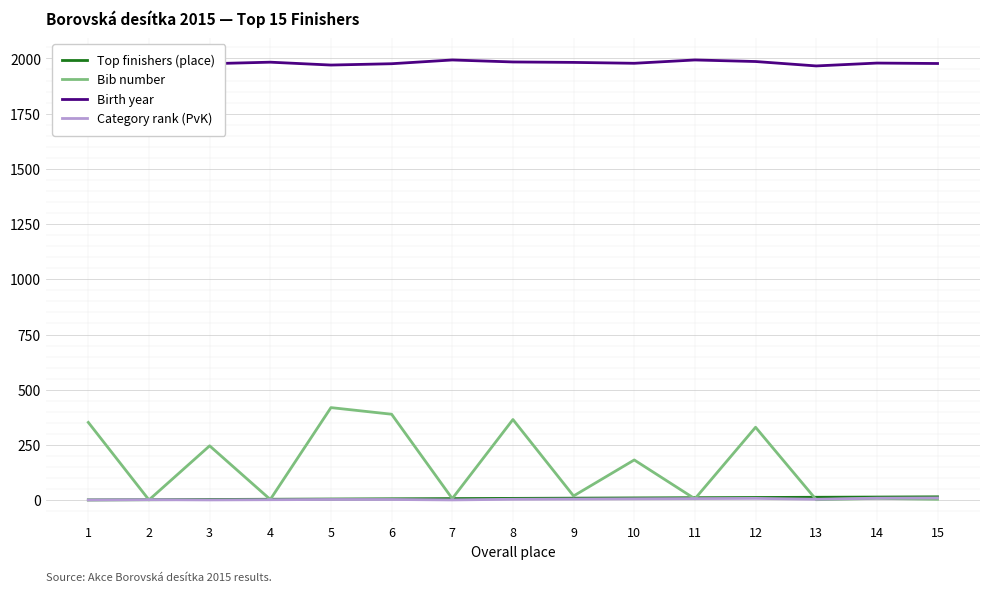

What is the maximum value for Bib number?

419